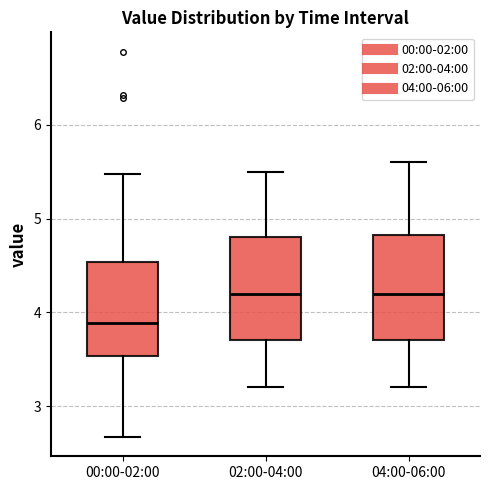

Where is the lower edge of the box for 00:00-02:00 on the y-axis? The values are not printed on the chart, so give them approximately, as read against the axis.

3.5